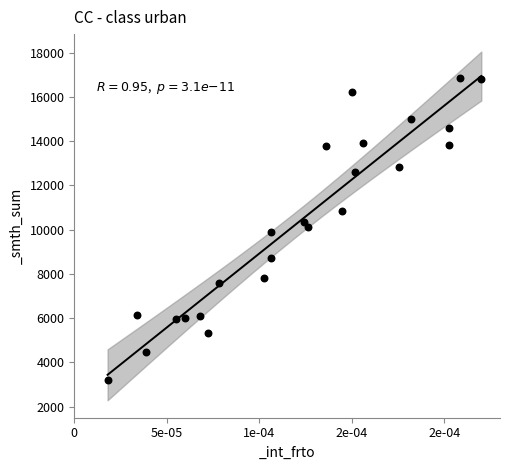

What is the range of Y values (max minus min)?

13645.3